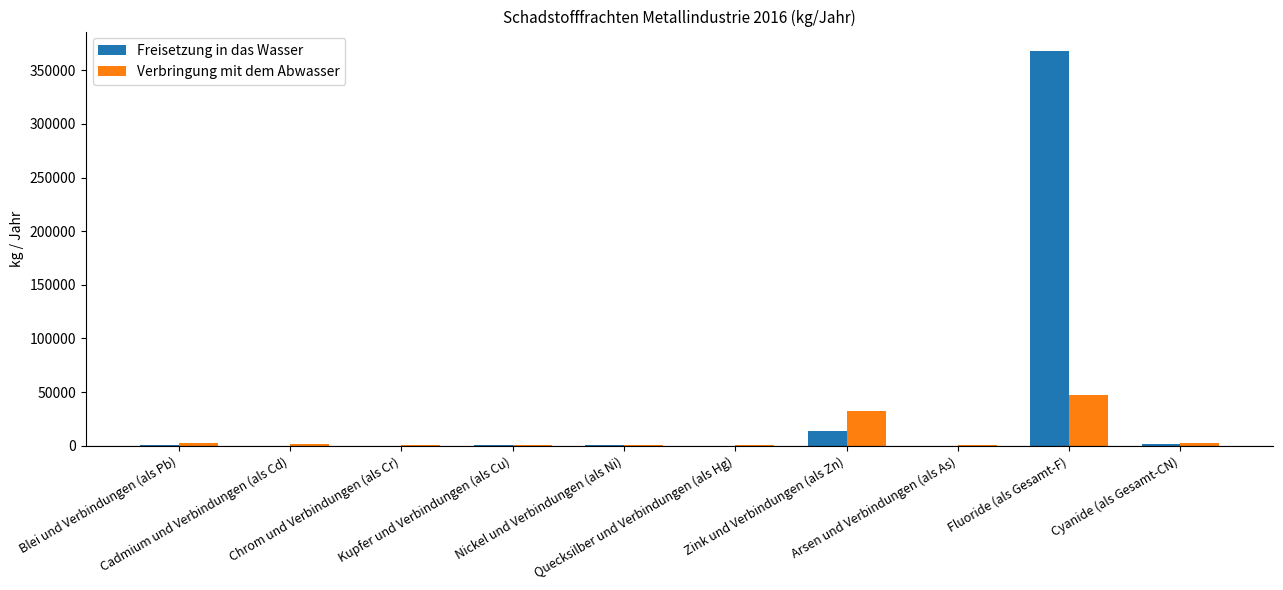

At which category is the sum across all series the highest?

Fluoride (als Gesamt-F)